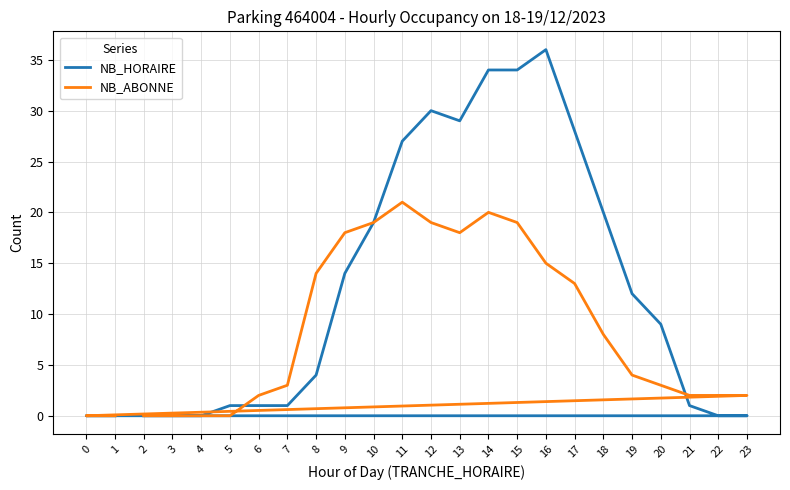

At how many categories does at least one series exceed 15?

10